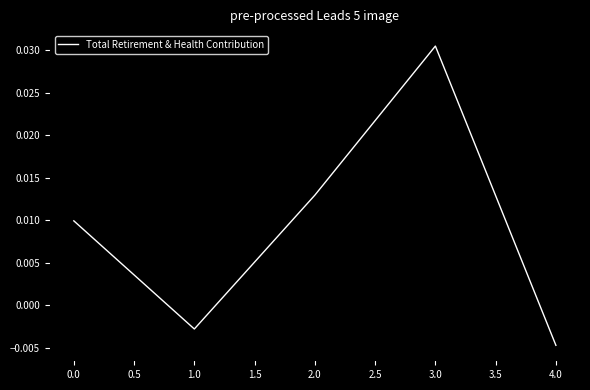

Between 2.0 and 3.0, which is larger?

3.0